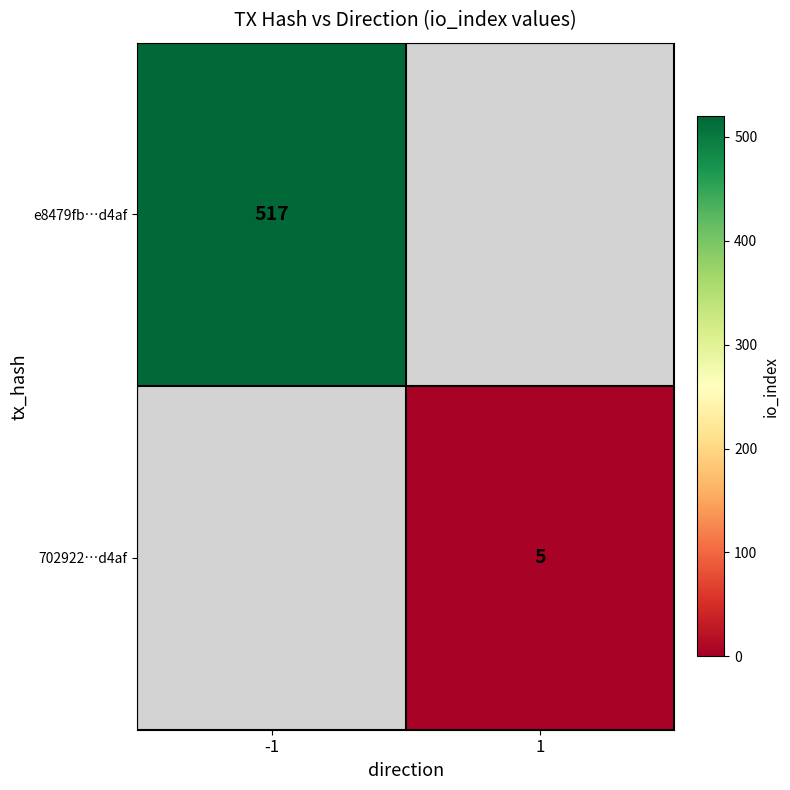

Is it true that 702922…d4af equals 8 at 1?

False